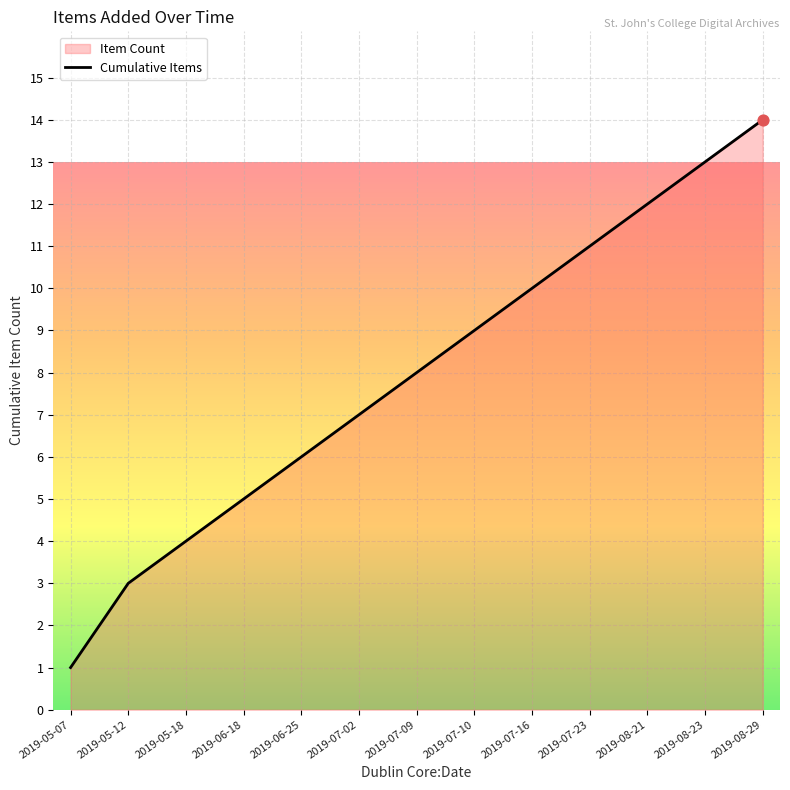

What is the change in value from 2019-07-16 to 2019-07-23?

+1